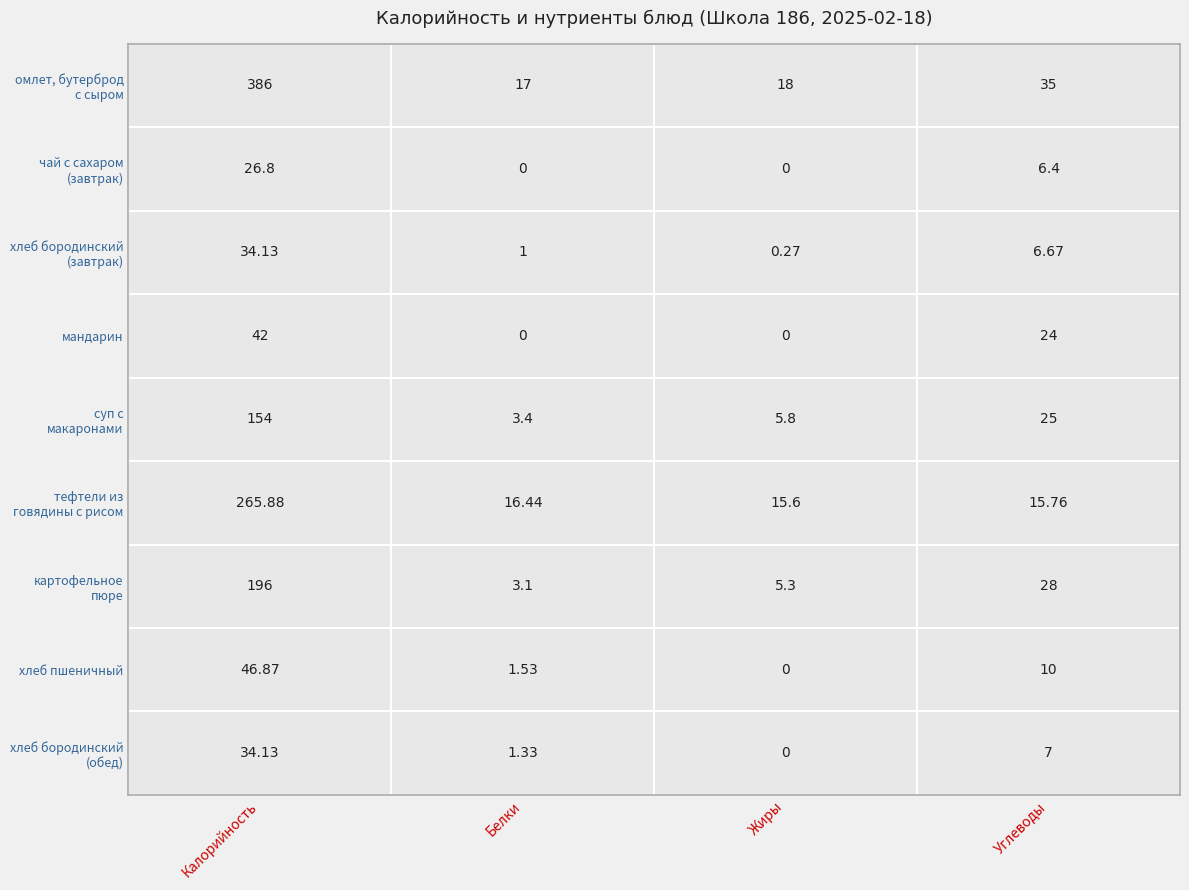

The хлеб пшеничный series shows 59.1 at 1. True or false?

False